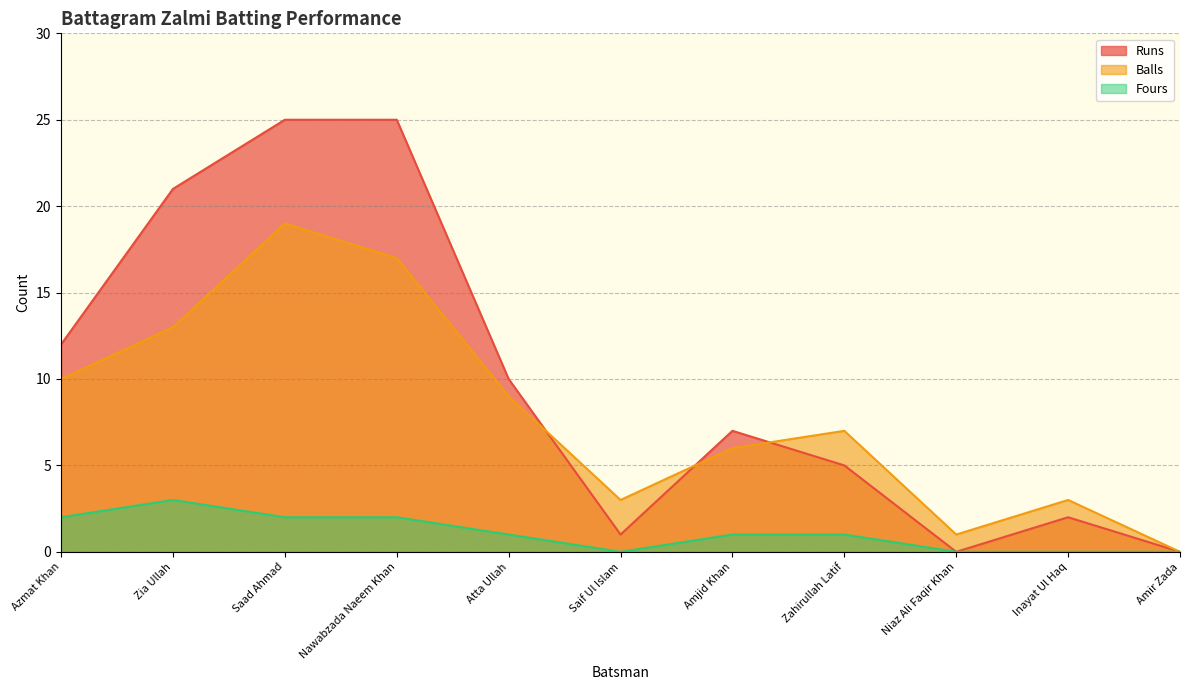

At which category is the sum across all series the highest?

Saad Ahmad